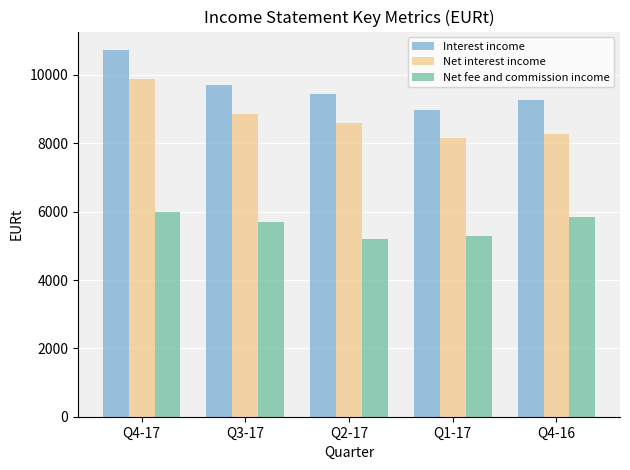

What is the label of the 2nd bar from the left?

Q3-17